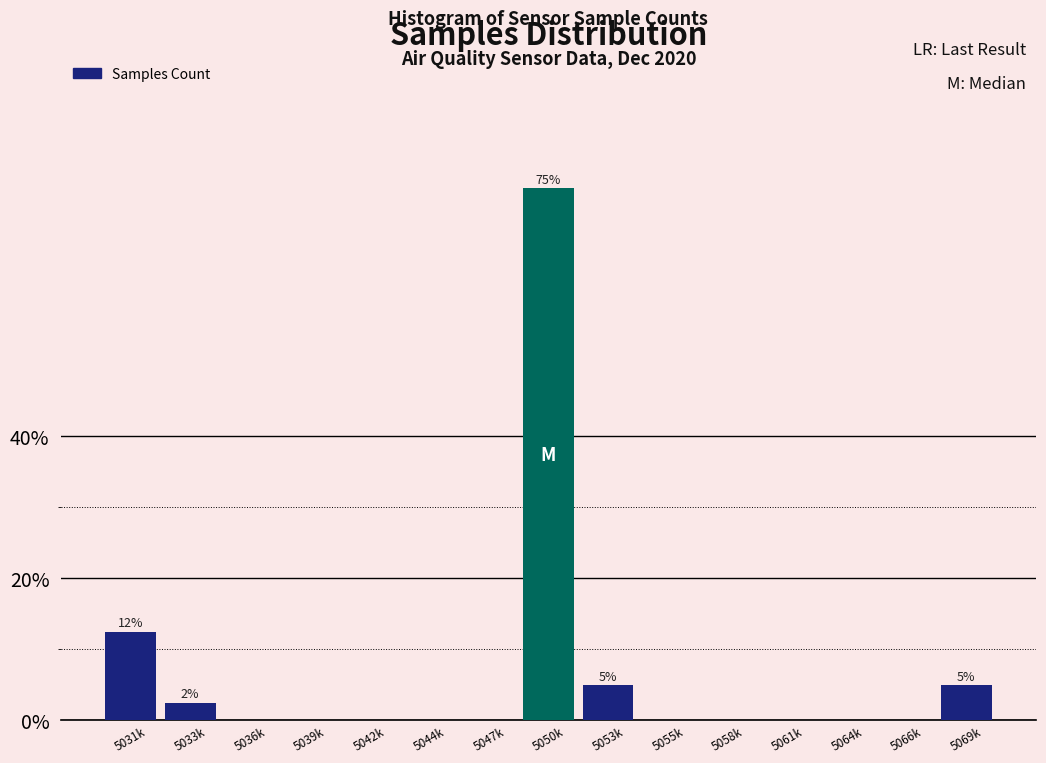

Reading left to right, list all the values displayed in this chart.

5031k=12.5	5033k=2.5	5036k=0.0	5039k=0.0	5042k=0.0	5044k=0.0	5047k=0.0	5050k=75.0	5053k=5.0	5055k=0.0	5058k=0.0	5061k=0.0	5064k=0.0	5066k=0.0	5069k=5.0